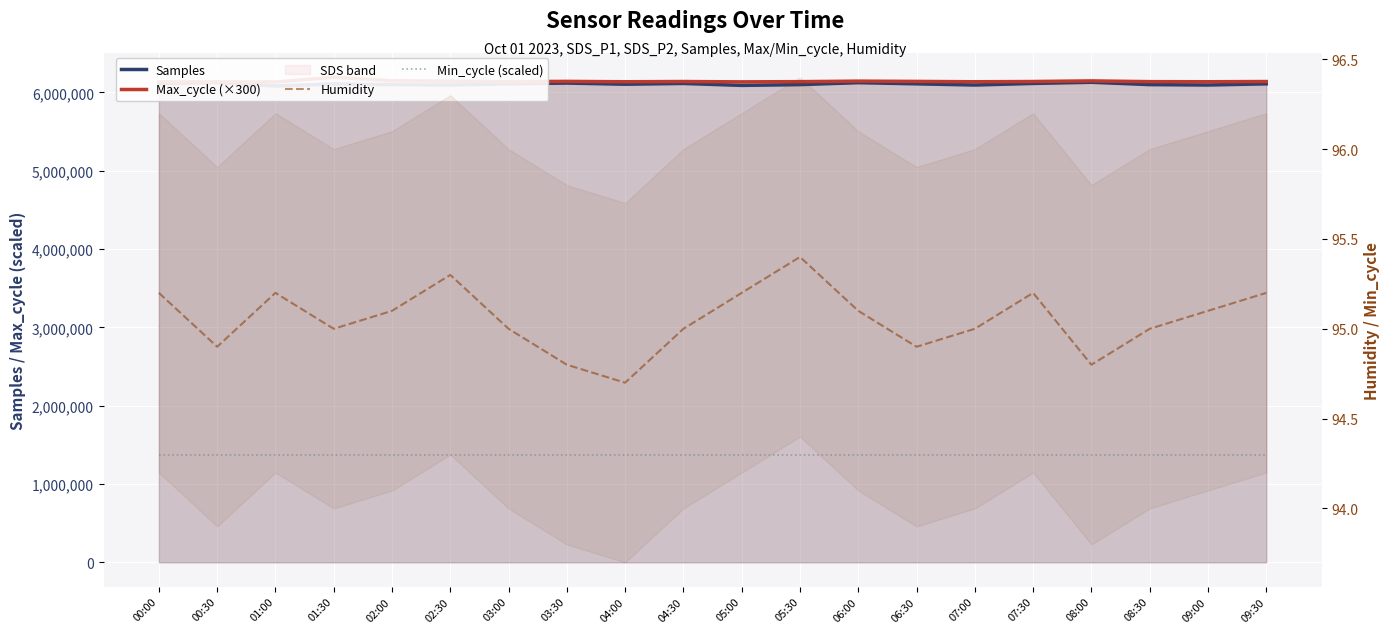

How many lines are shown in the chart?

4